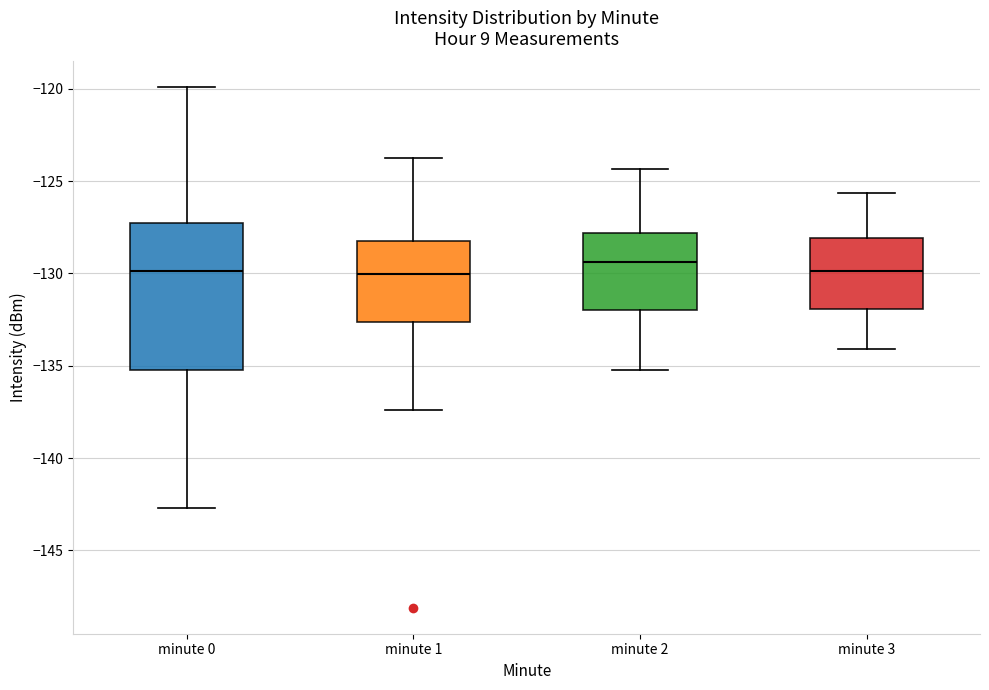

Reading left to right, transcribe this box plot: for each box, give where its median line is, the range the box spans, and where its two whiskers end, as read against the y-axis. The values are not printed on the chart, so give them approximately, as read against the axis.

minute 0: median -130.0, box -135.0 to -127.5, whiskers -142.5 to -120.0
minute 1: median -130.0, box -132.5 to -128.5, whiskers -137.5 to -123.5
minute 2: median -129.5, box -132.0 to -128.0, whiskers -135.0 to -124.5
minute 3: median -130.0, box -132.0 to -128.0, whiskers -134.0 to -125.5